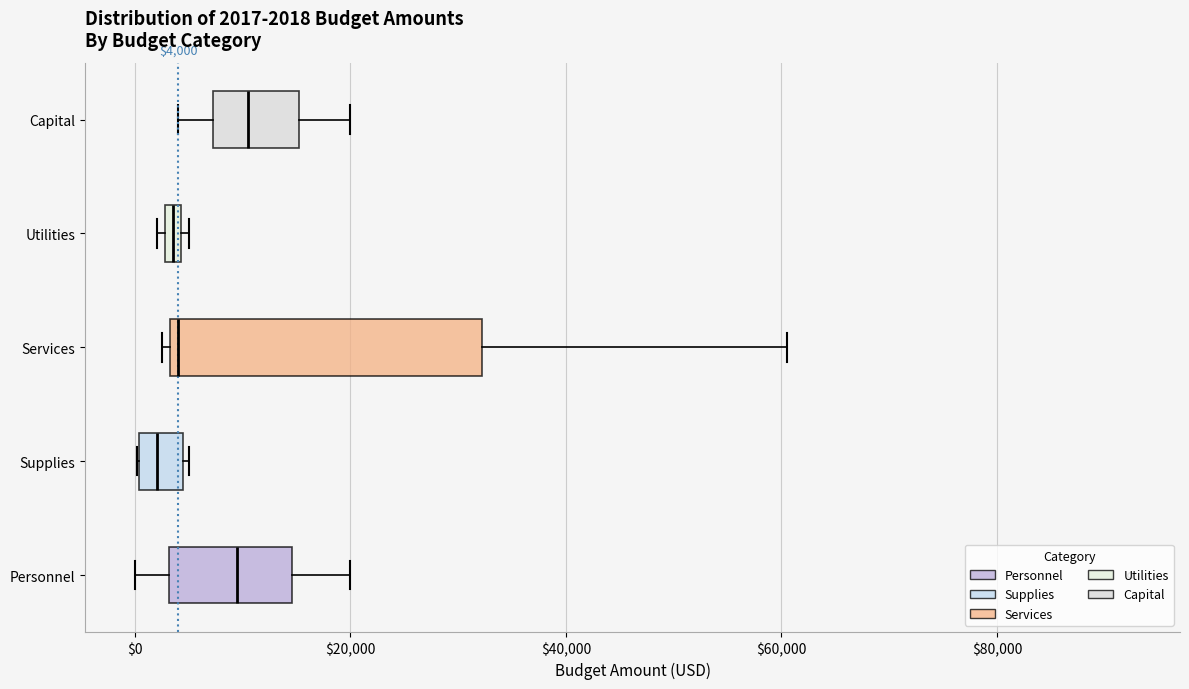

Which box is the widest, from its left edge to its right edge?

Services